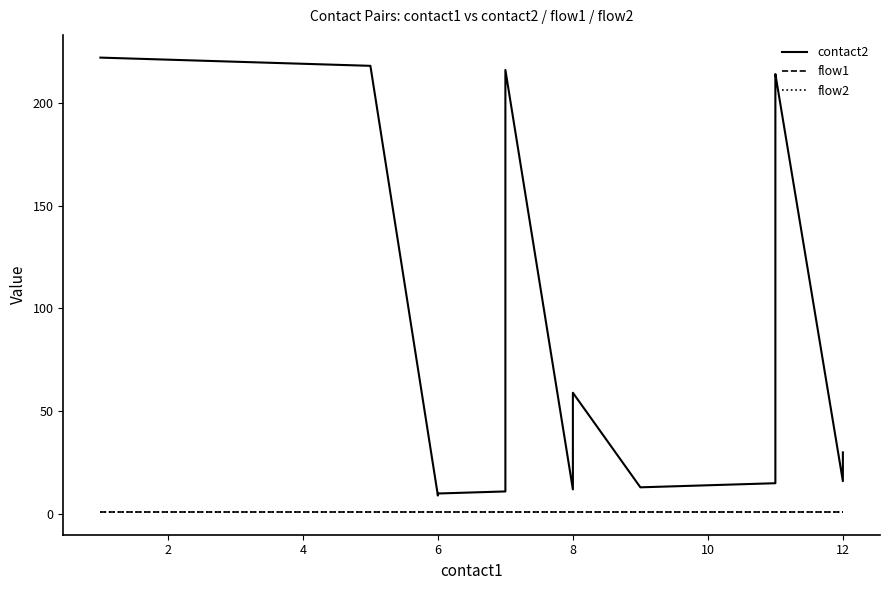

True or false: flow2 and flow1 intersect in this chart.

False